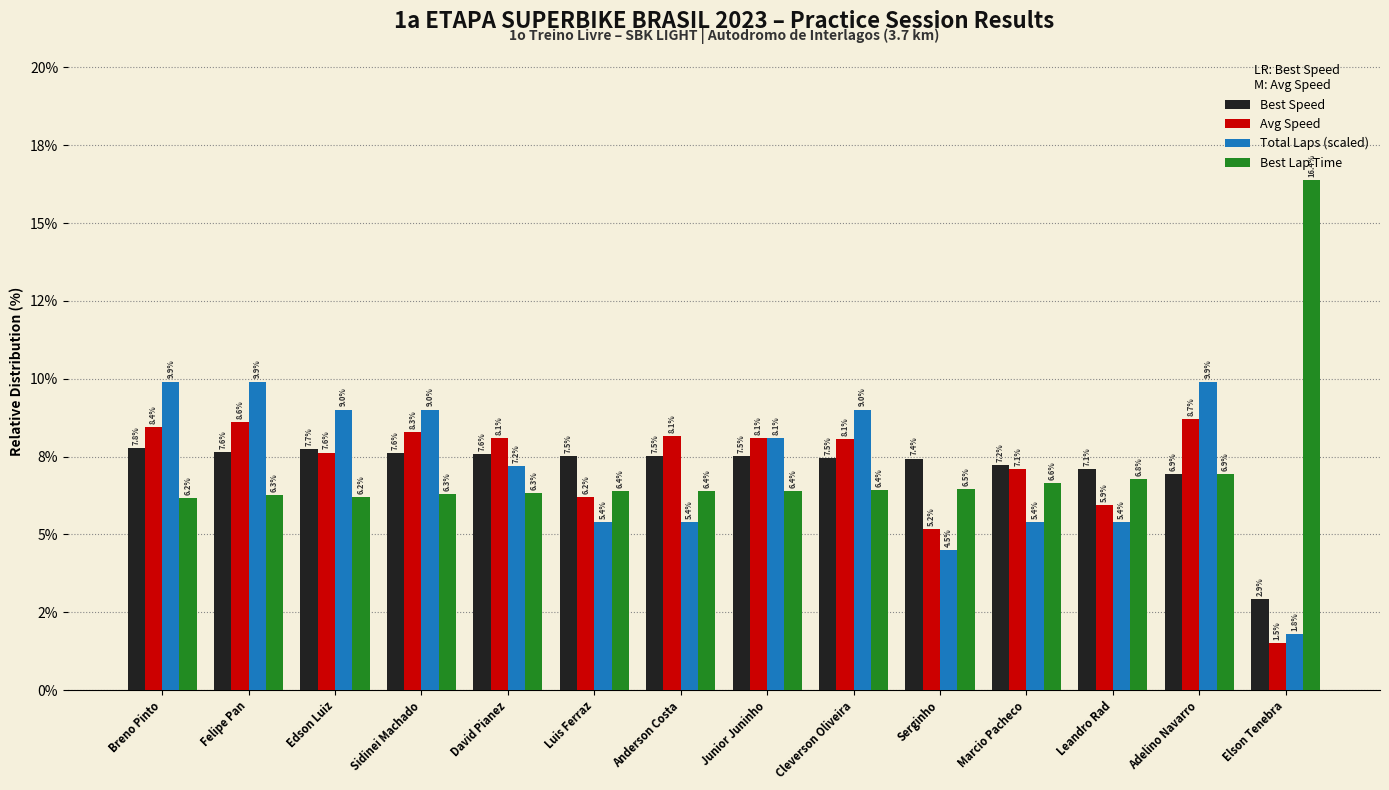

Reading right to left, extract all data points from this chart.

Best Speed: 2.9	6.9	7.1	7.2	7.4	7.5	7.5	7.5	7.5	7.6	7.6	7.7	7.6	7.8
Avg Speed: 1.5	8.7	5.9	7.1	5.2	8.1	8.1	8.1	6.2	8.1	8.3	7.6	8.6	8.4
Total Laps (scaled): 1.8	9.9	5.4	5.4	4.5	9.0	8.1	5.4	5.4	7.2	9.0	9.0	9.9	9.9
Best Lap Time: 16.4	6.9	6.8	6.6	6.5	6.4	6.4	6.4	6.4	6.3	6.3	6.2	6.3	6.2